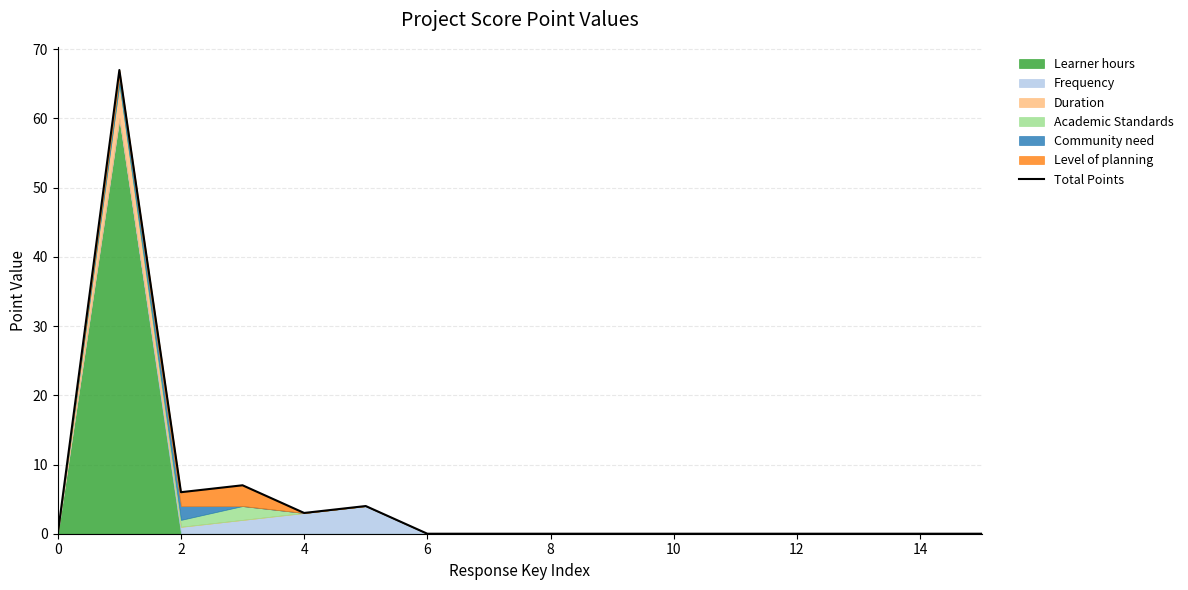

What is the average value?

5